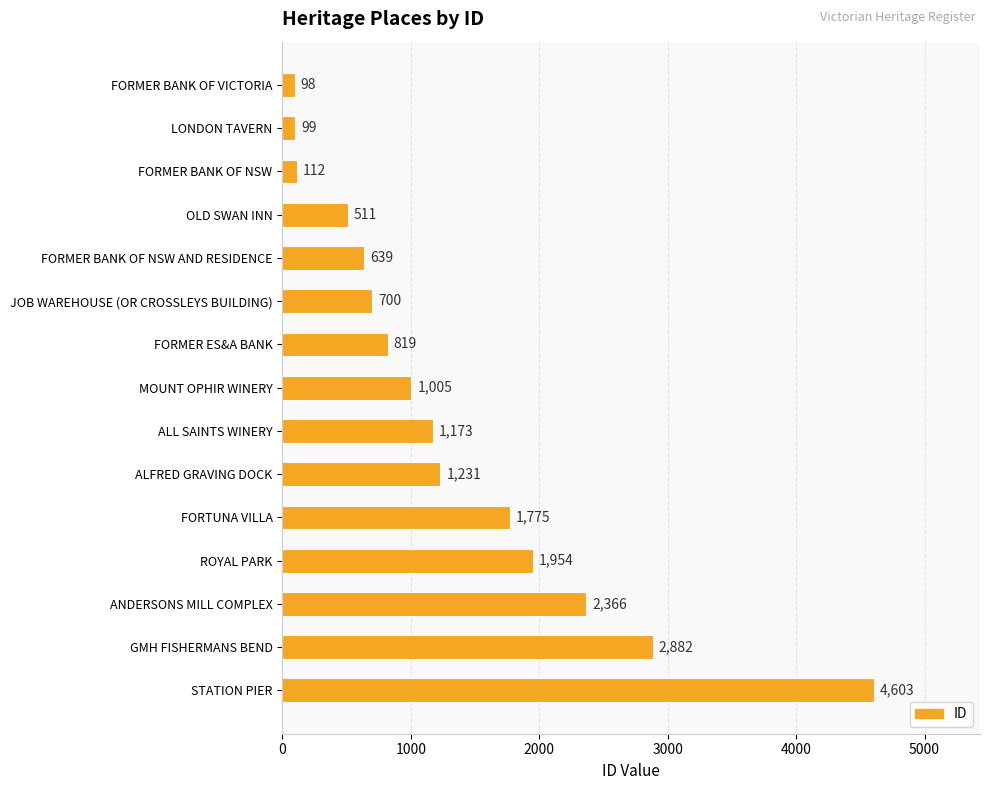

At which label is the value closest to 2350?

ANDERSONS MILL COMPLEX